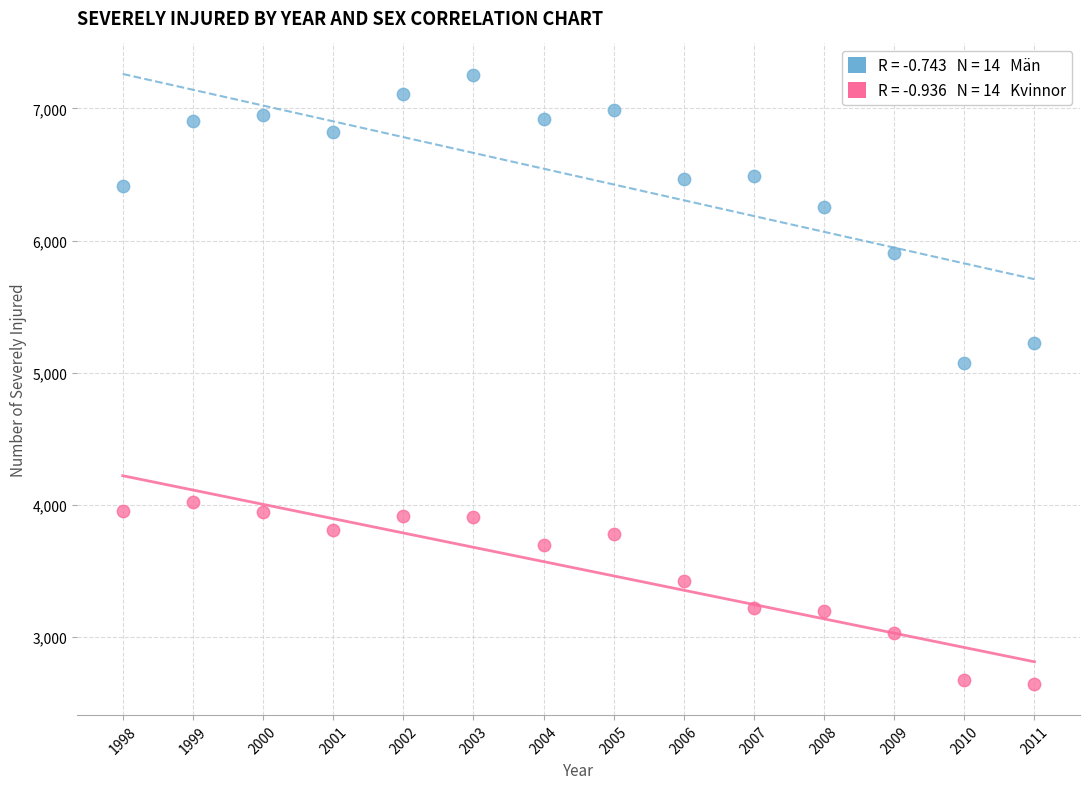

Across all data points, what is the range of X values (max minus min)?

13